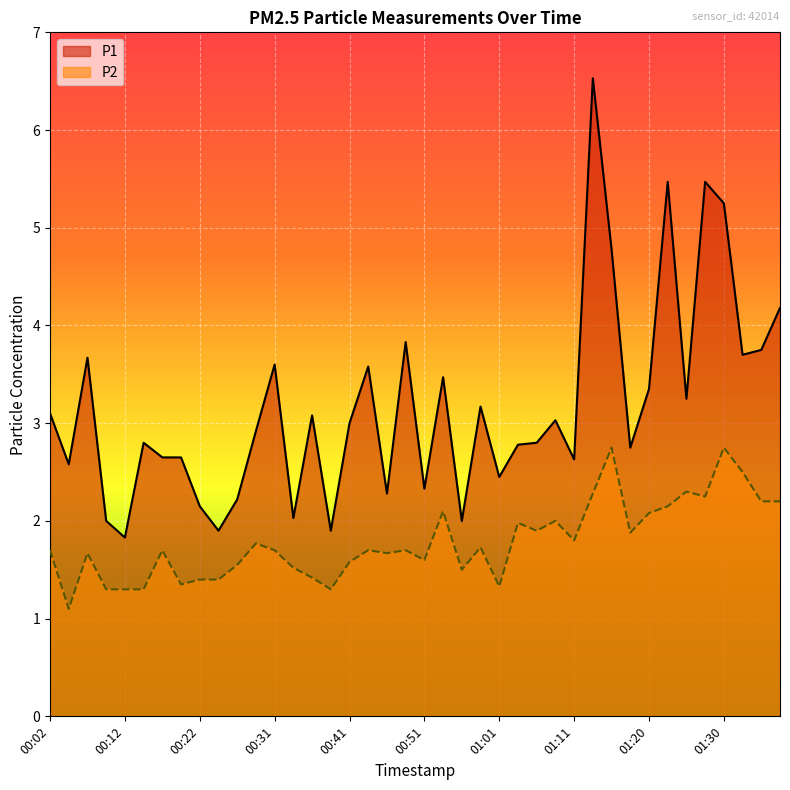

True or false: P1 has a value of 2.8 at 01:03.

True